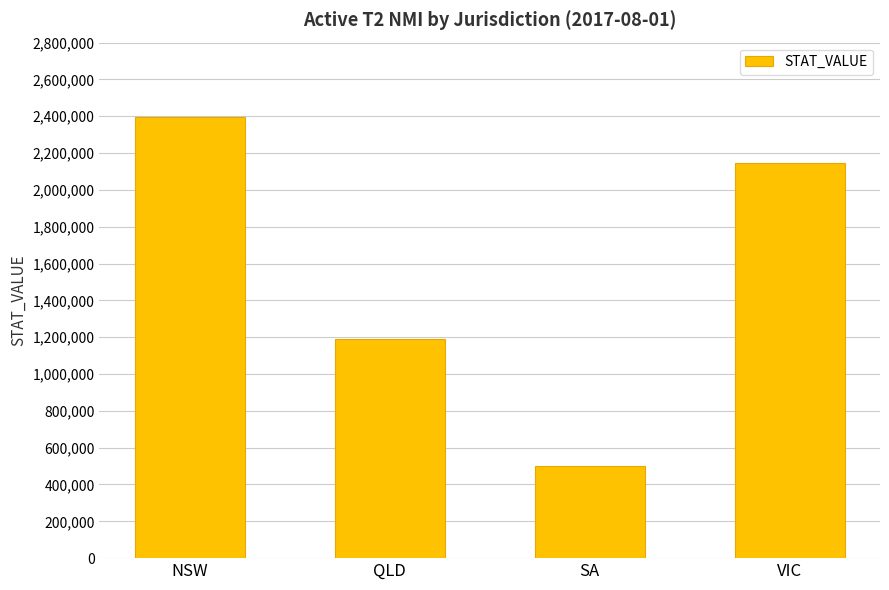

Where is the data nearest to the value 1449038?

QLD